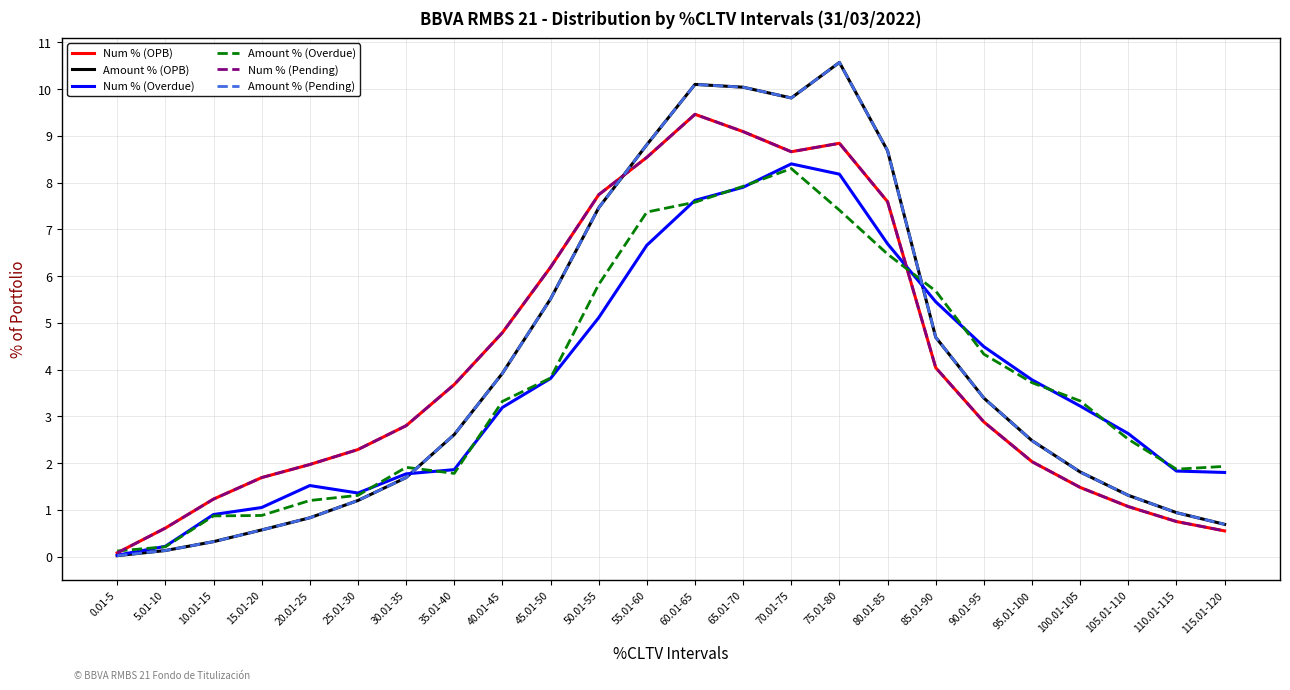

Does the chart have visible grid lines?

Yes